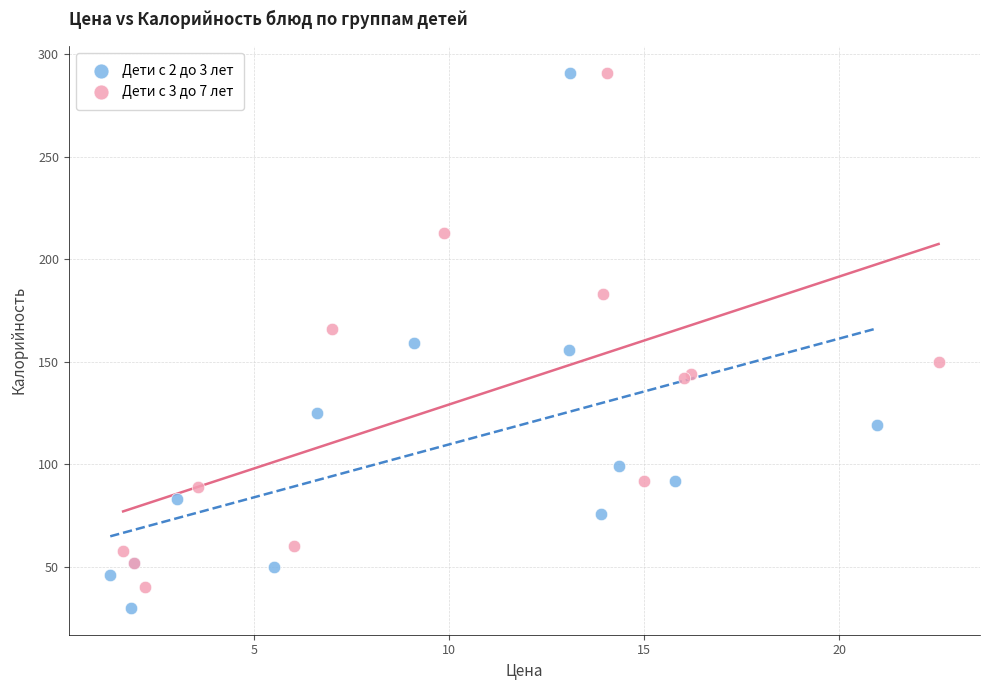

Which series has the largest Y range (max minus min)?

Дети с 2 до 3 лет